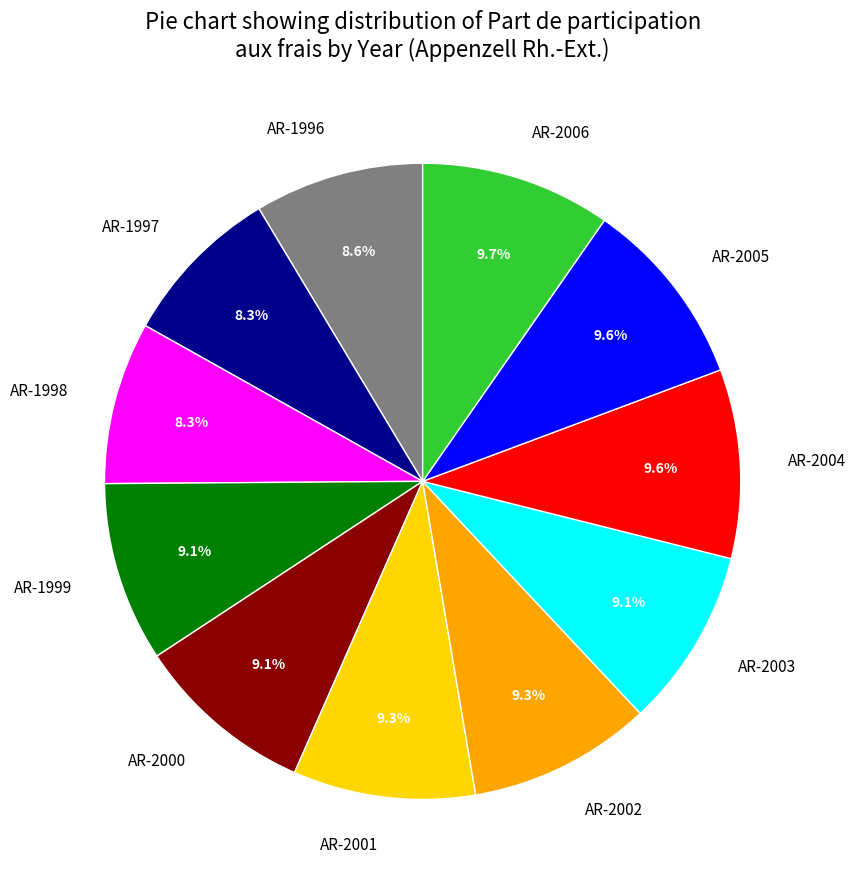

True or false: AR-1996 accounts for 9% of the total.

True